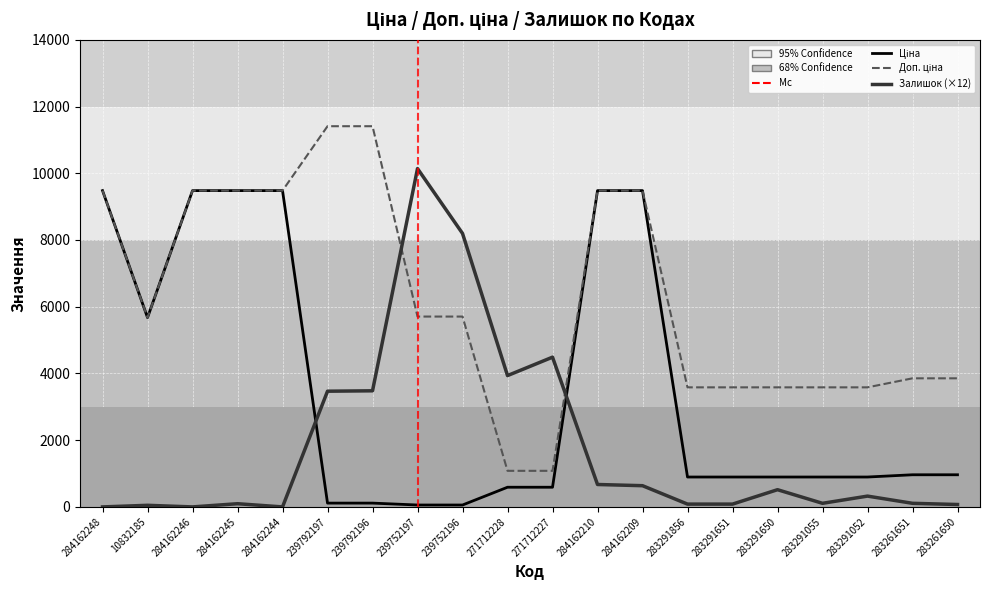

At which label does Доп. ціна first exceed 5705?

284162248